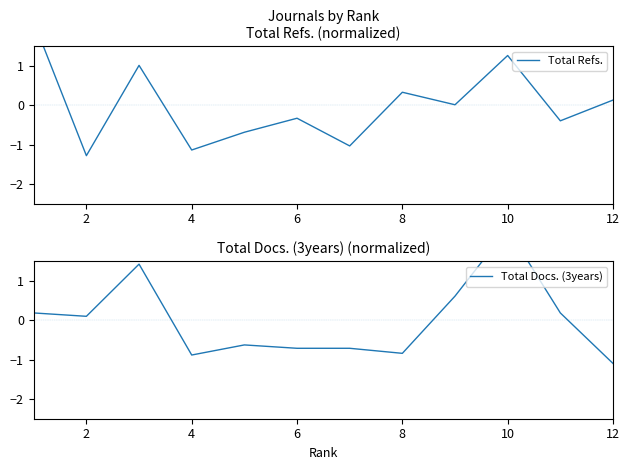

True or false: Total Docs. (3years) has more than 1 interior local peaks.

True